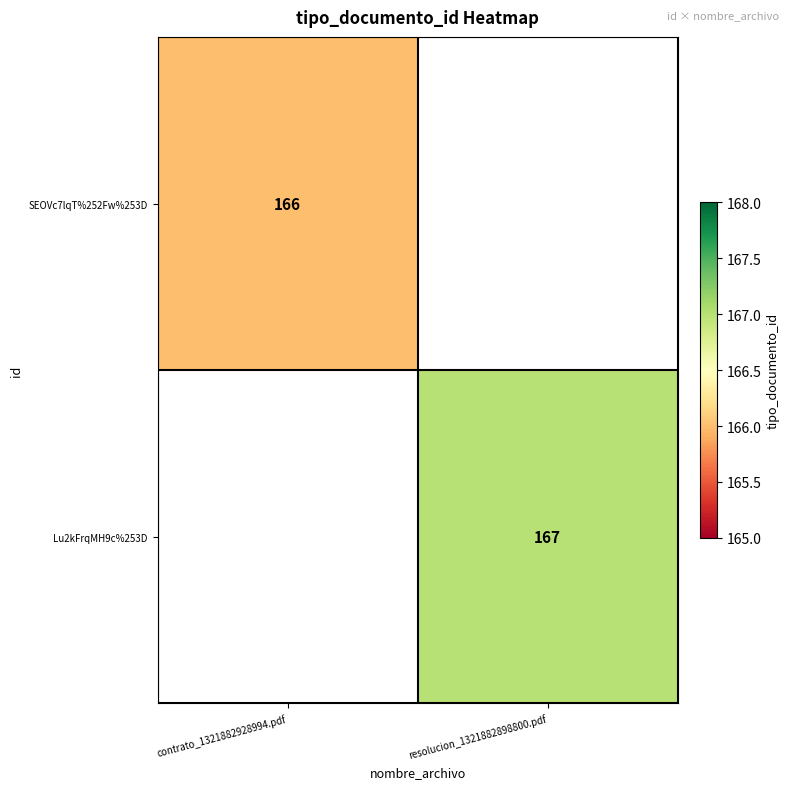

The Lu2kFrqMH9c%253D series shows 236 at resolucion_1321882898800.pdf. True or false?

False